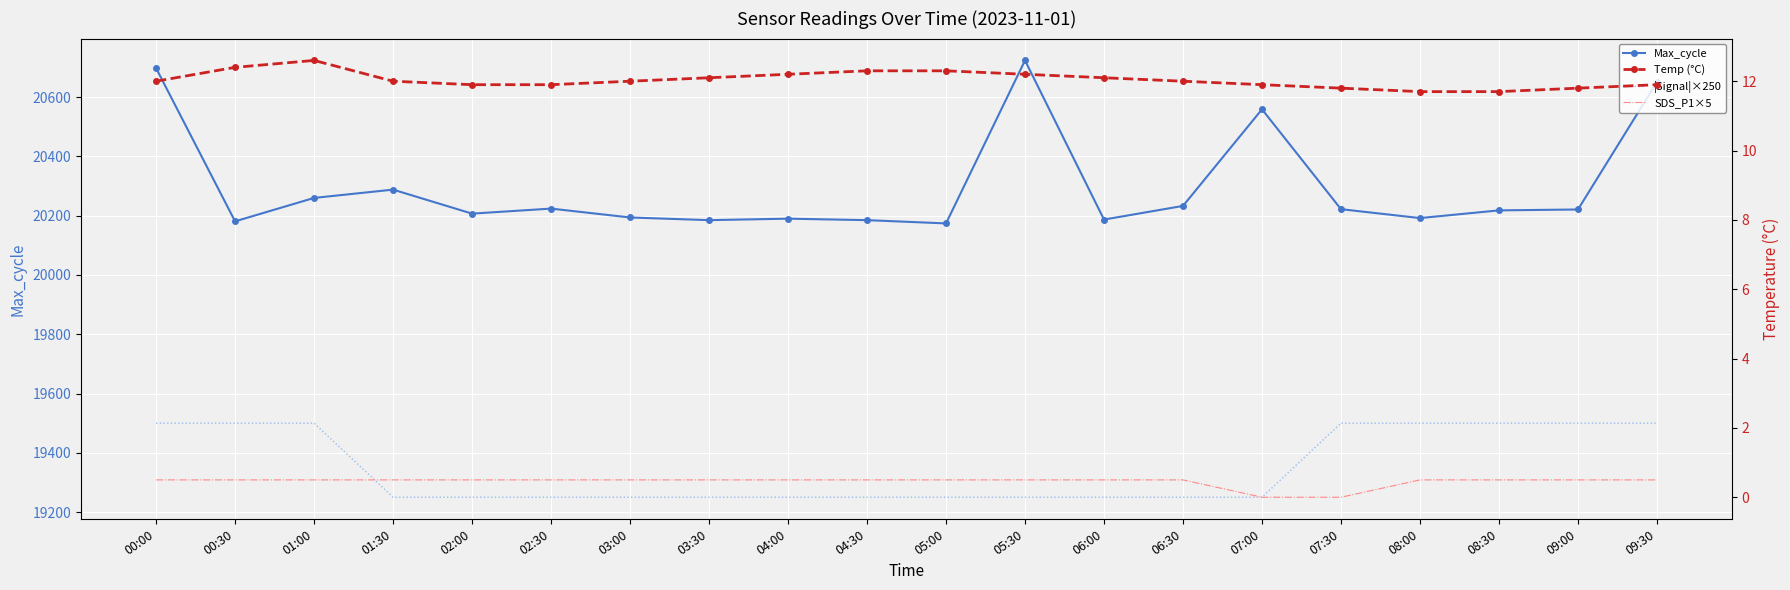

True or false: Max_cycle has more than 0 points higher than both neighbors.

True